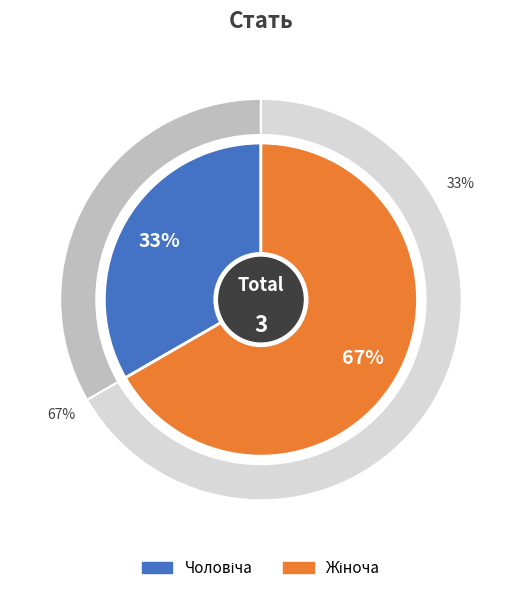

Is Чоловіча the majority of the pie?

No